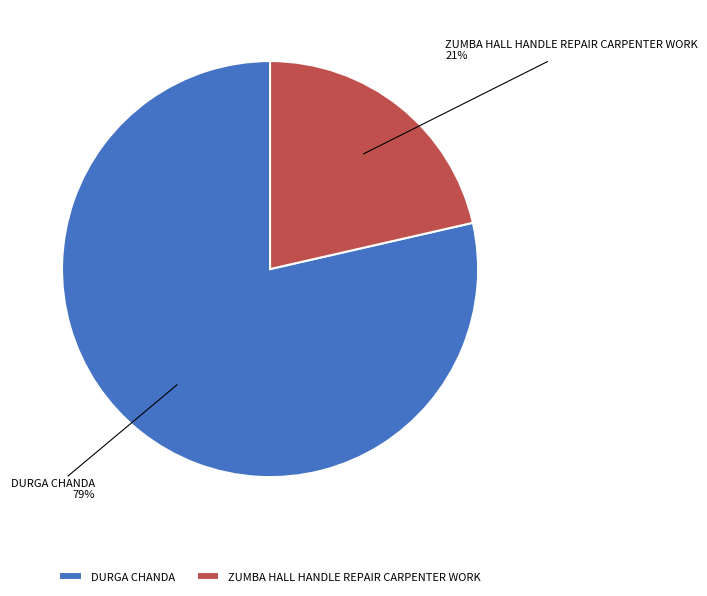

To the nearest percent, what is the average slice percentage?

50%